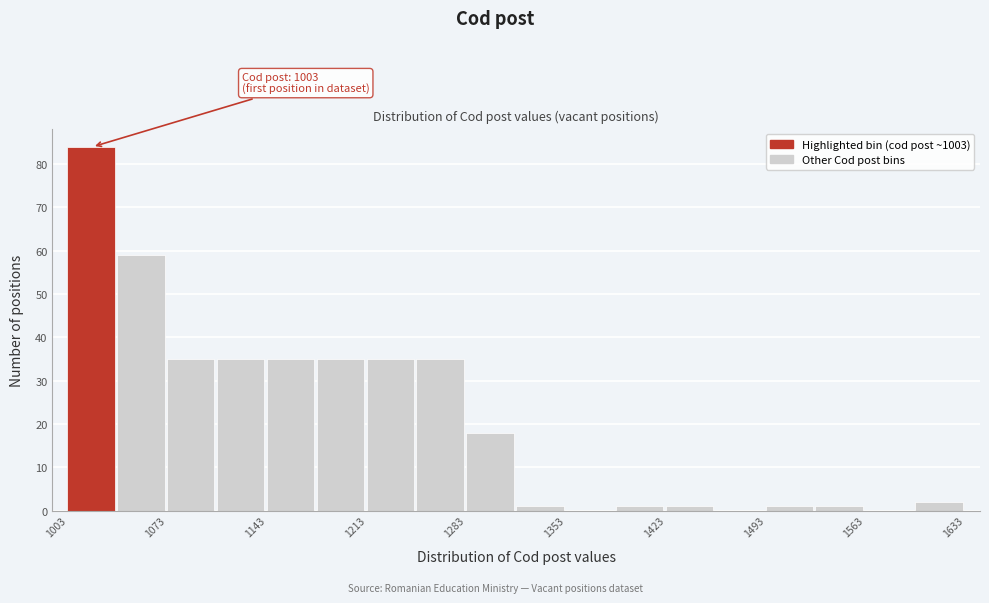

Around what value on the x-axis is the tallest bar? Give the approximate position of its centre, as read against the axis.

1020